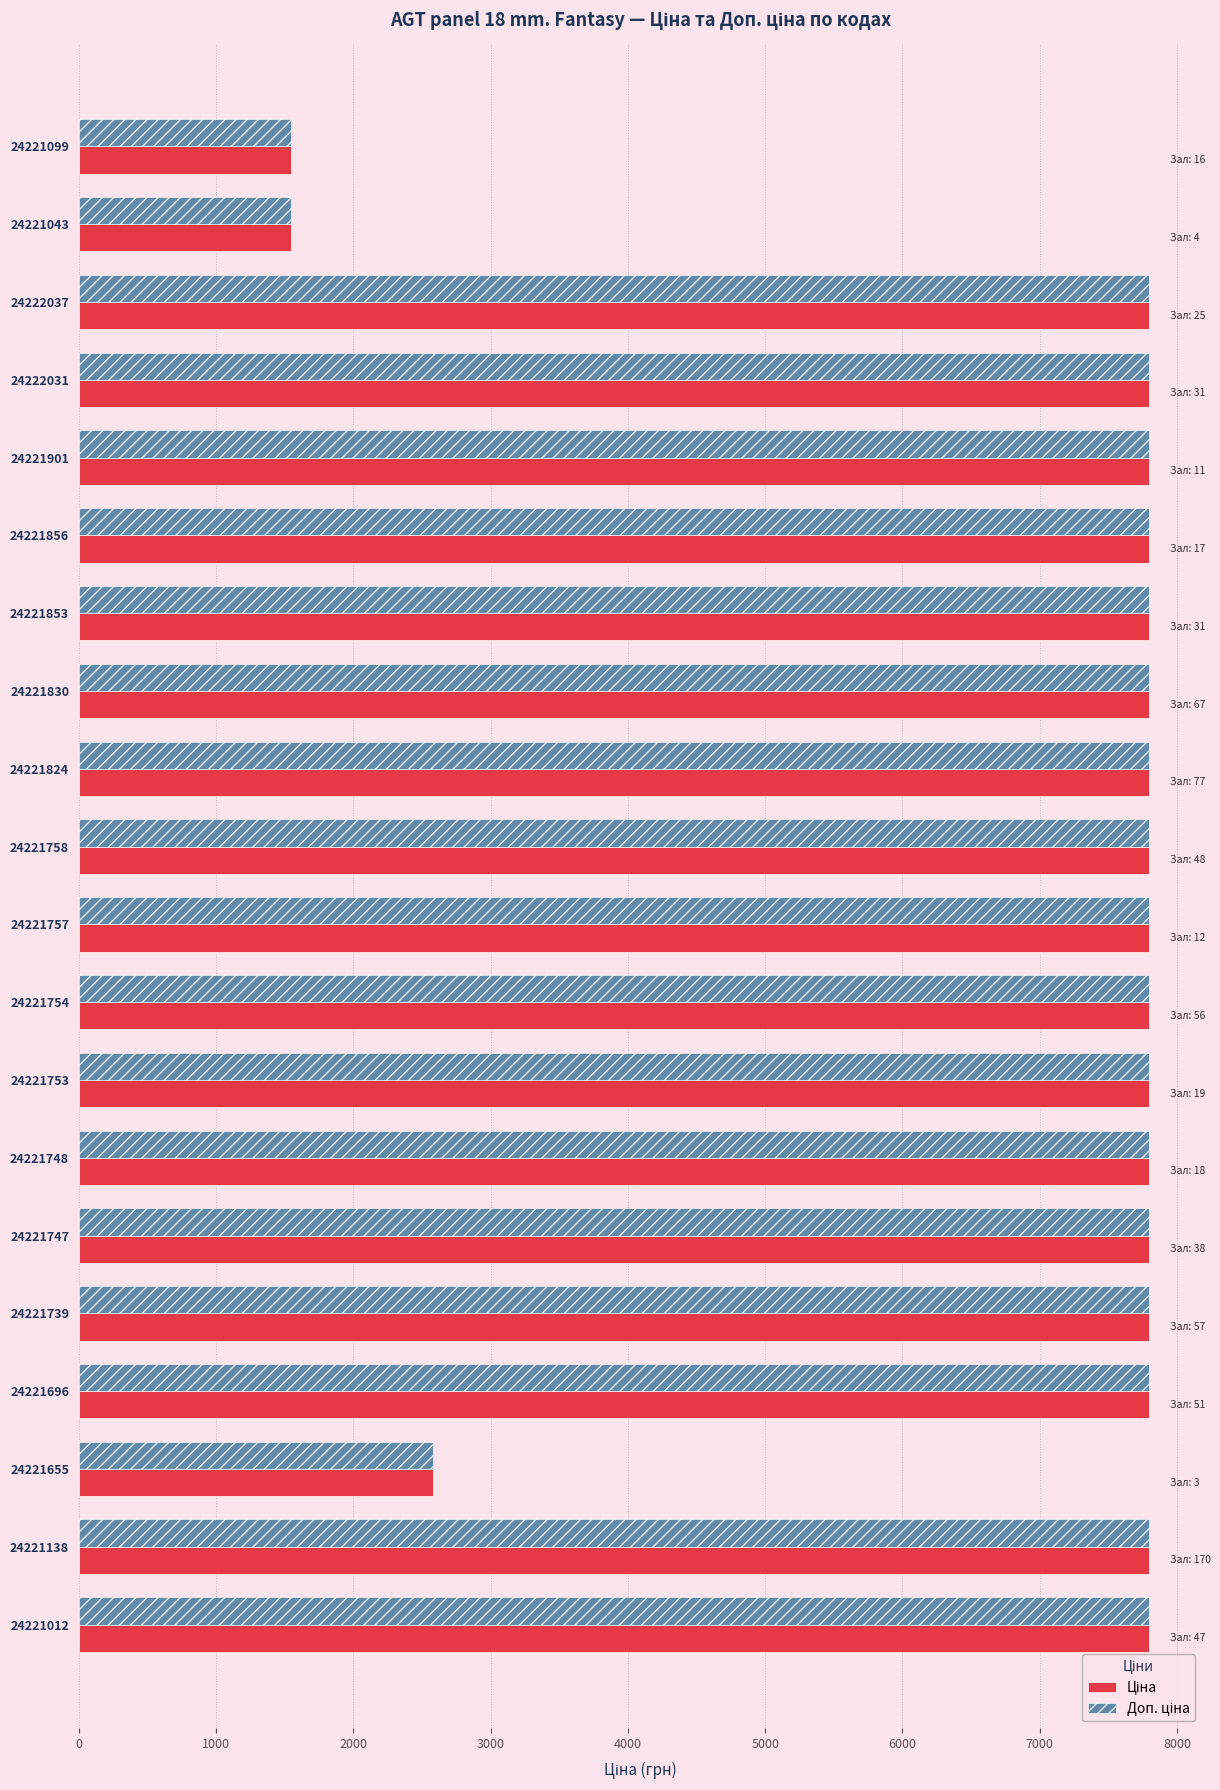

What is the total value across all series at 24221757?

15585.9